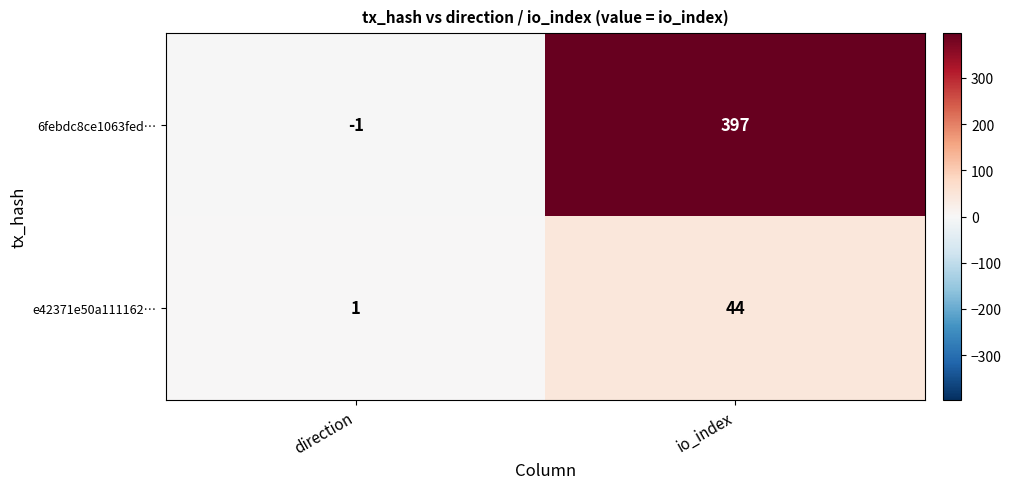

List the series in order of their peak value, highest first.

6febdc8ce1063fed…, e42371e50a111162…